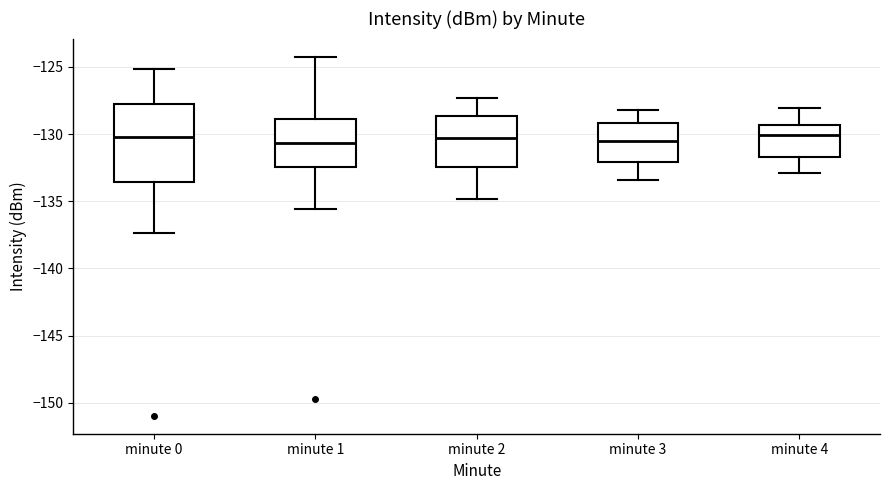

Where does the median line of the box for minute 2 sit on the y-axis? The values are not printed on the chart, so give them approximately, as read against the axis.

-130.5